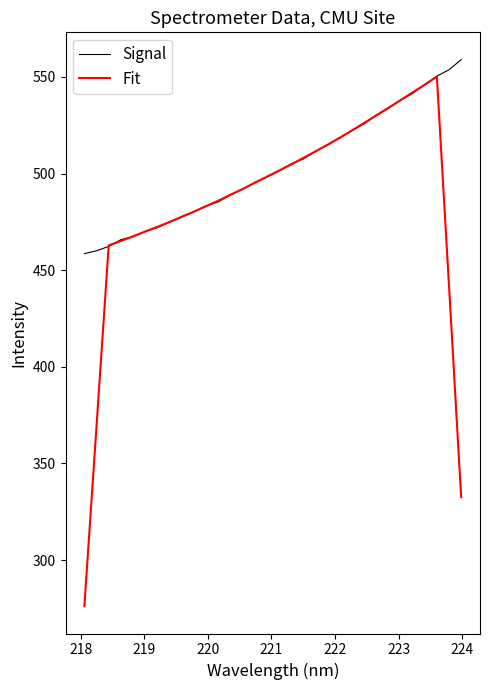

At how many categories does at least one series exceed 427?

32